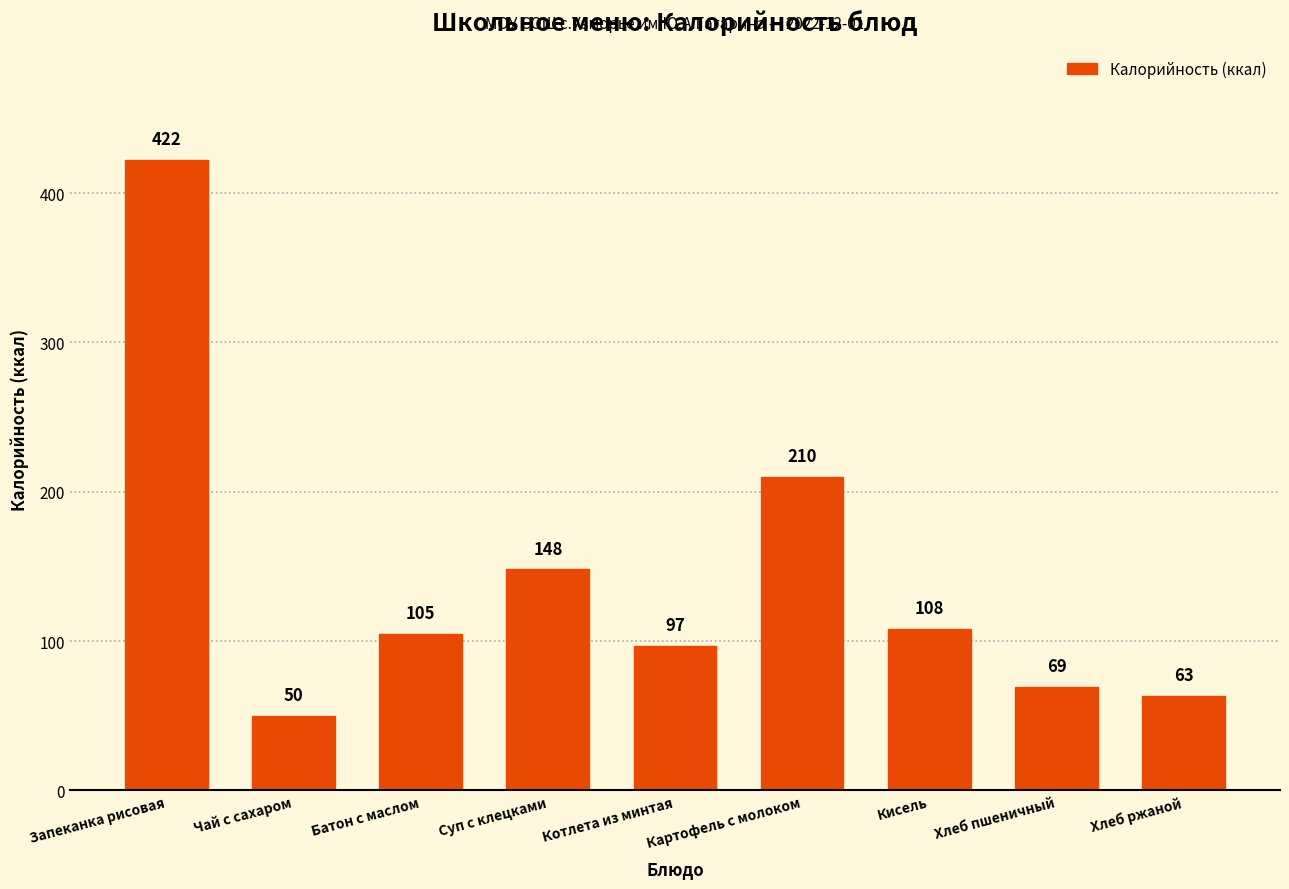

What is the average value?

141